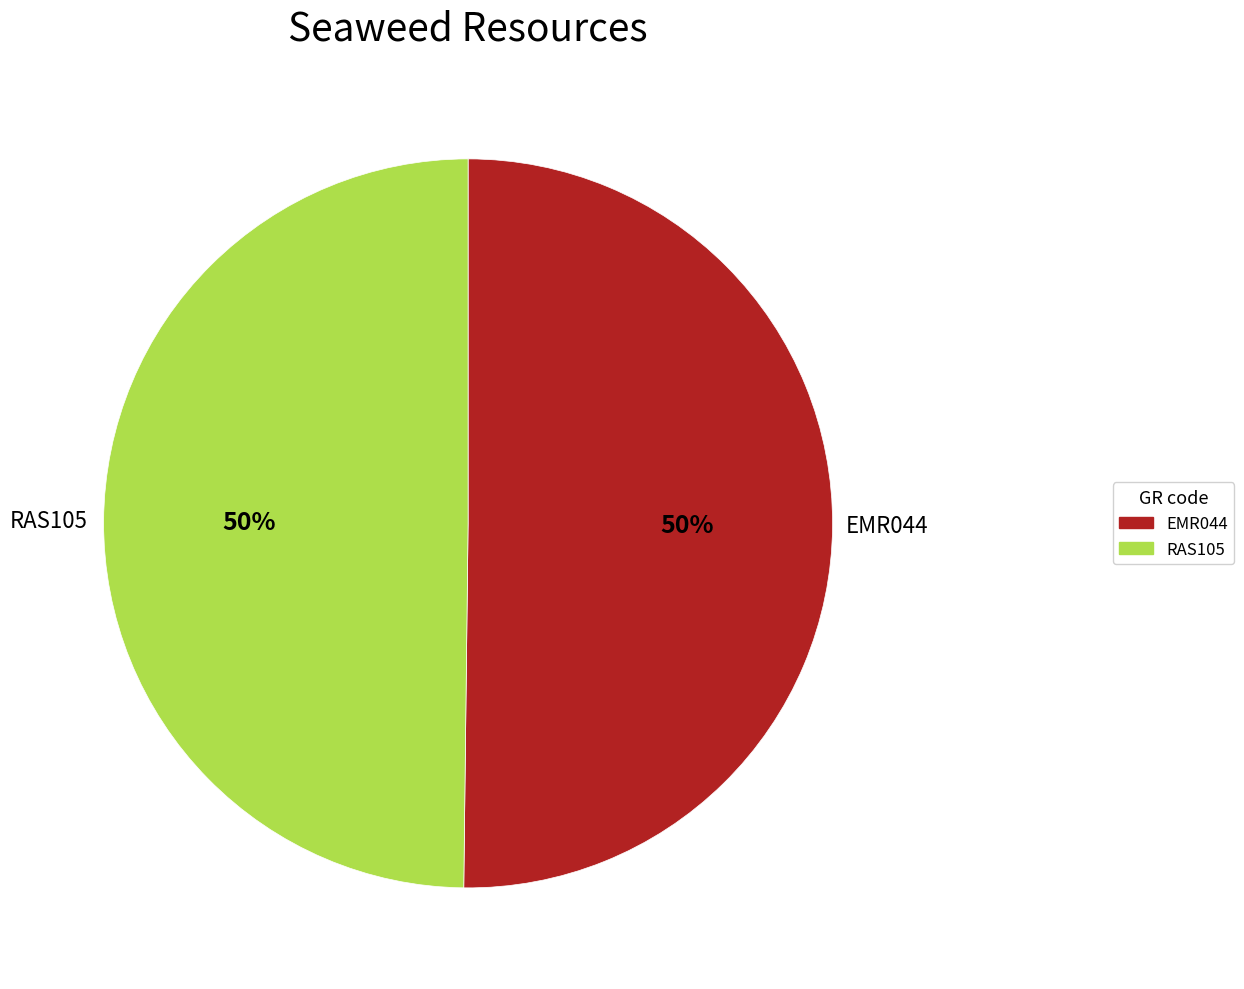

To the nearest percent, what portion does EMR044 represent?

50%